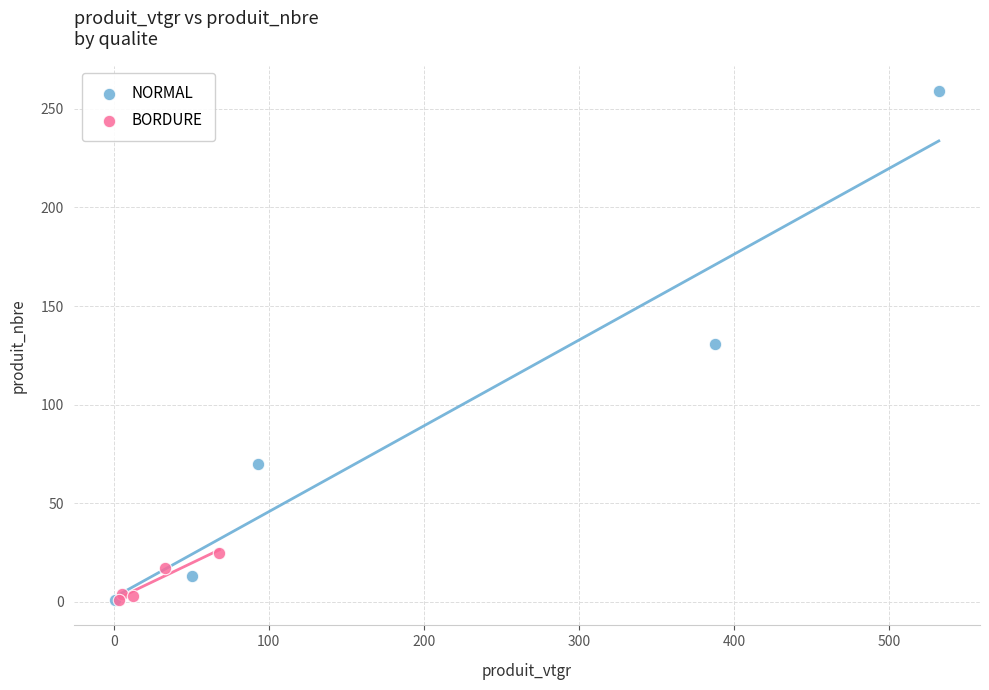

Which series has the largest Y range (max minus min)?

NORMAL